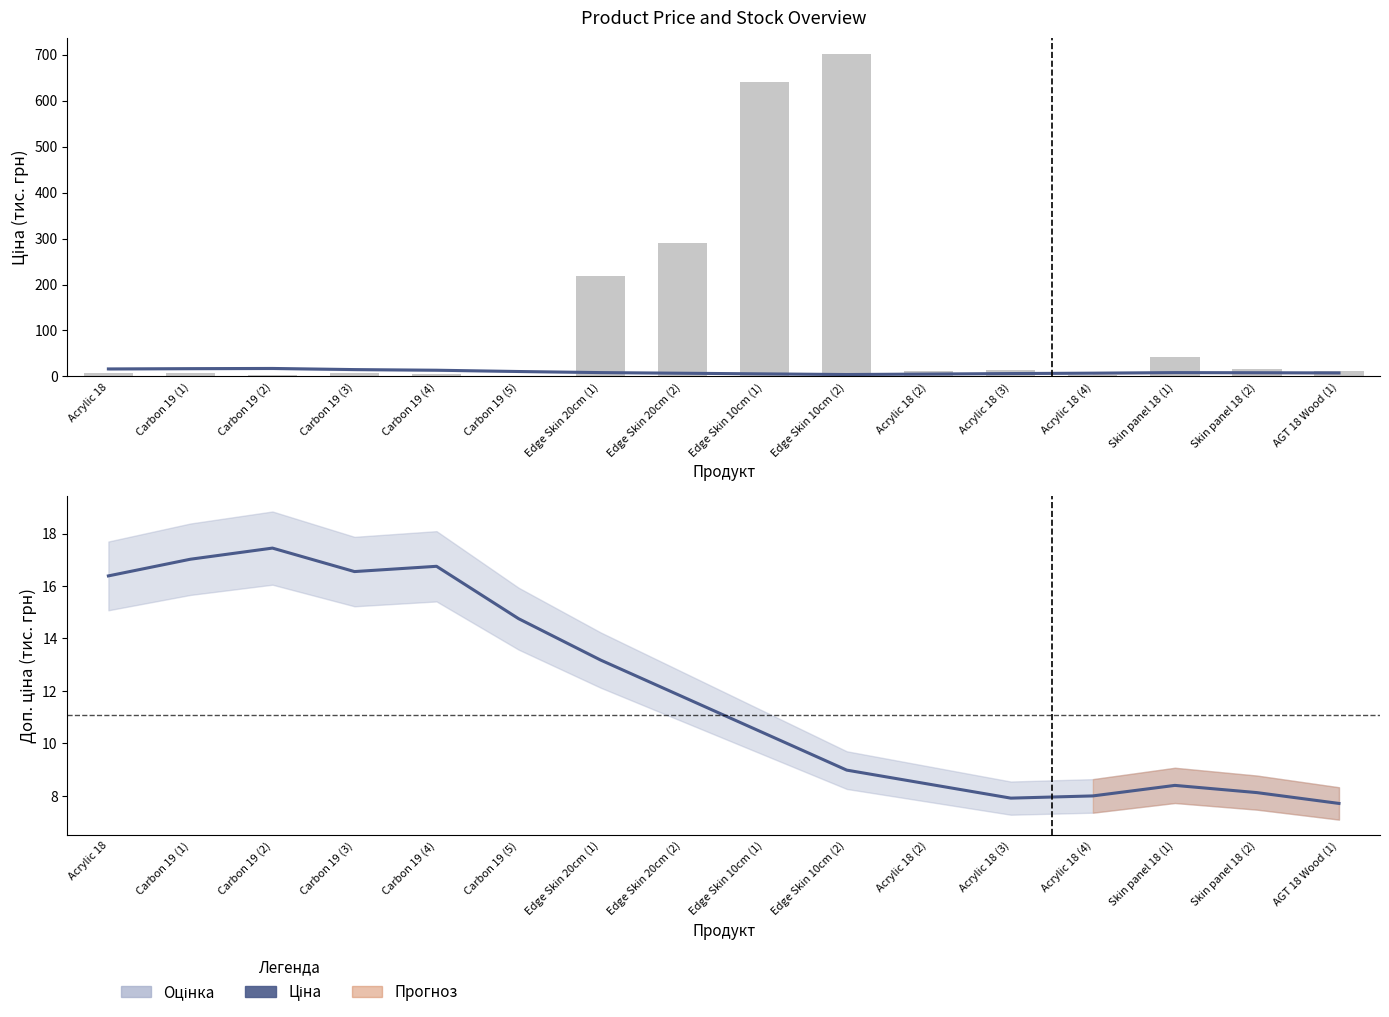

What is the difference between the maximum and minimum values in the Доп. ціна series?

9.7